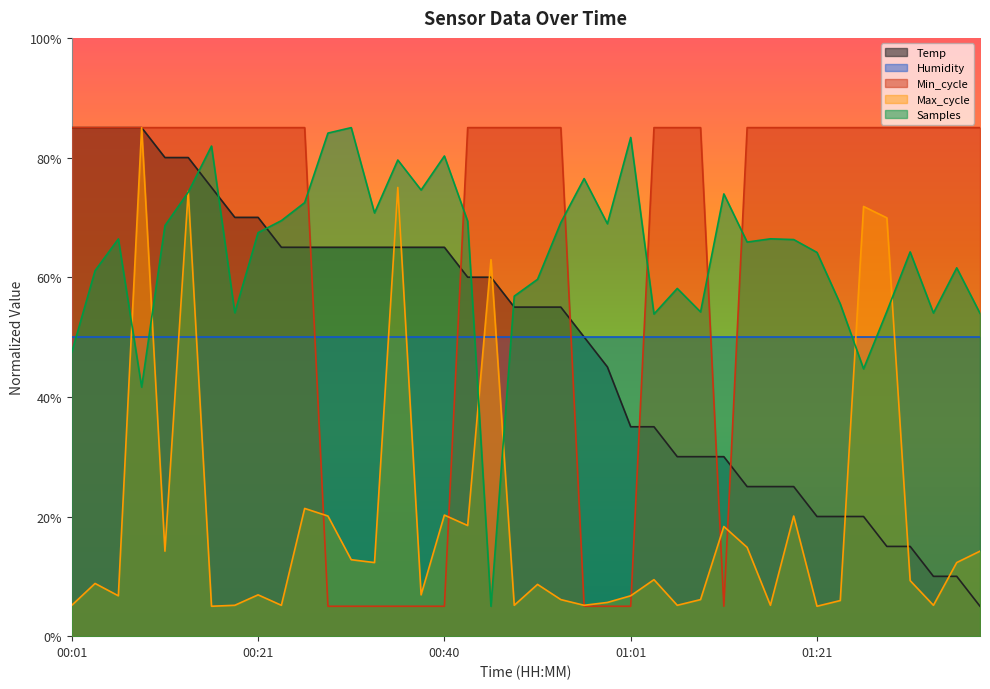

At which label does Temp reach its minimum?

01:39